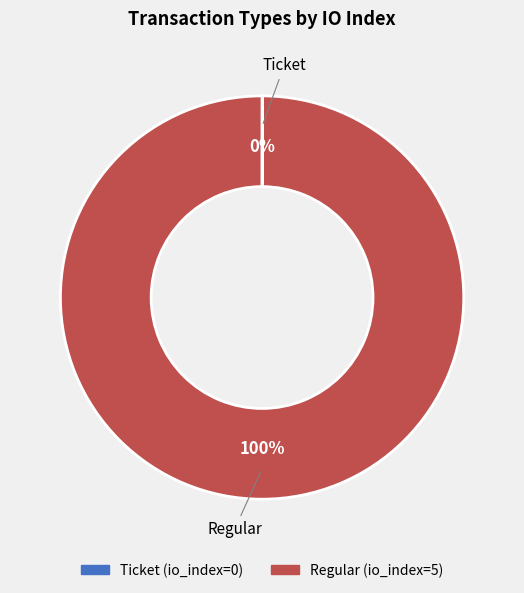

Which category has the biggest portion of the pie?

Regular